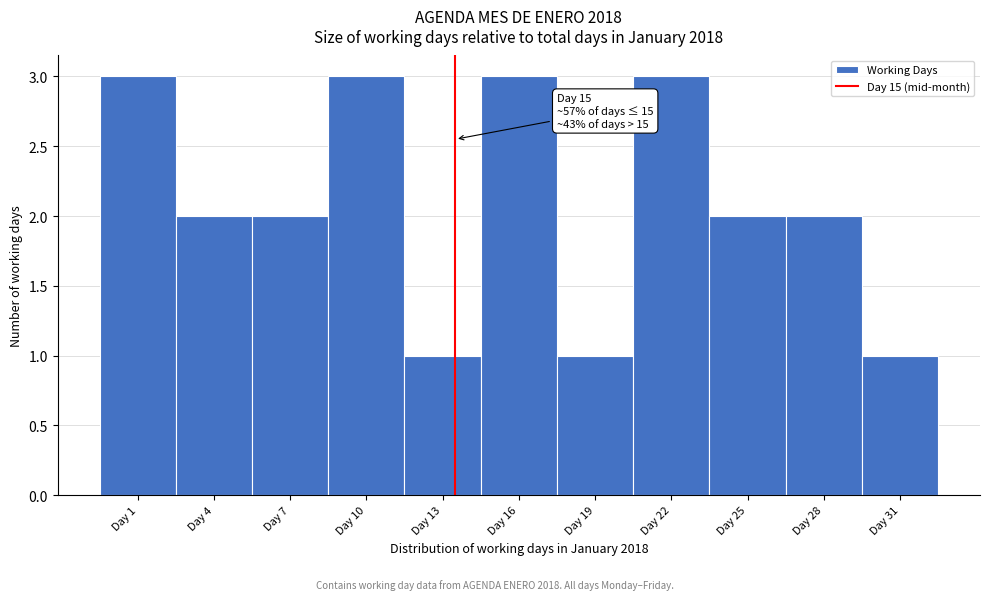

Reading left to right, list all the values displayed in this chart.

Day 1=3	Day 4=2	Day 7=2	Day 10=3	Day 13=1	Day 16=3	Day 19=1	Day 22=3	Day 25=2	Day 28=2	Day 31=1